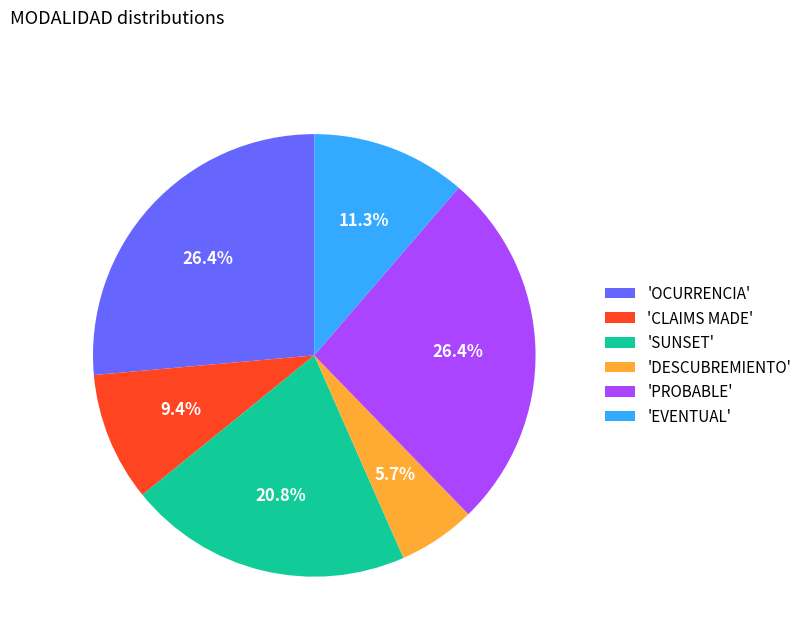

To the nearest percent, what is the difference between the largest and smallest slice percentages?

21%